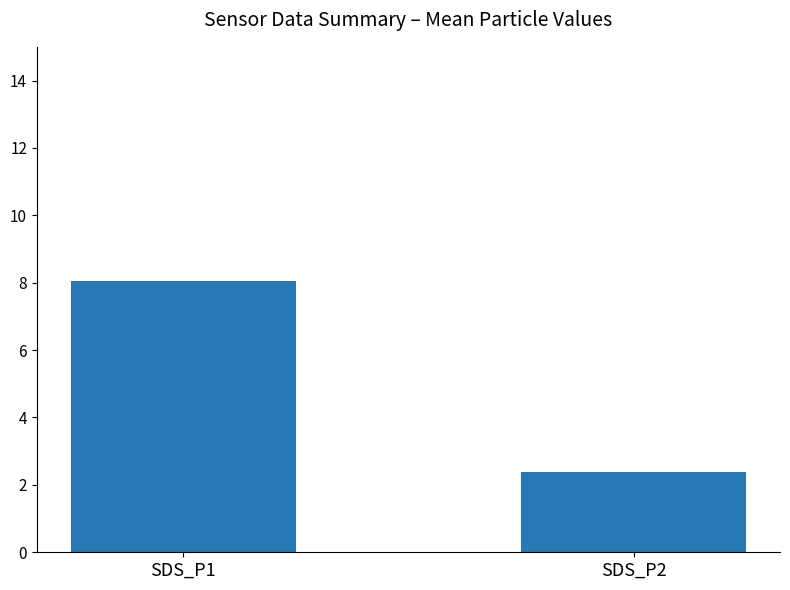

Is it true that the value at SDS_P1 is 8.1?

True